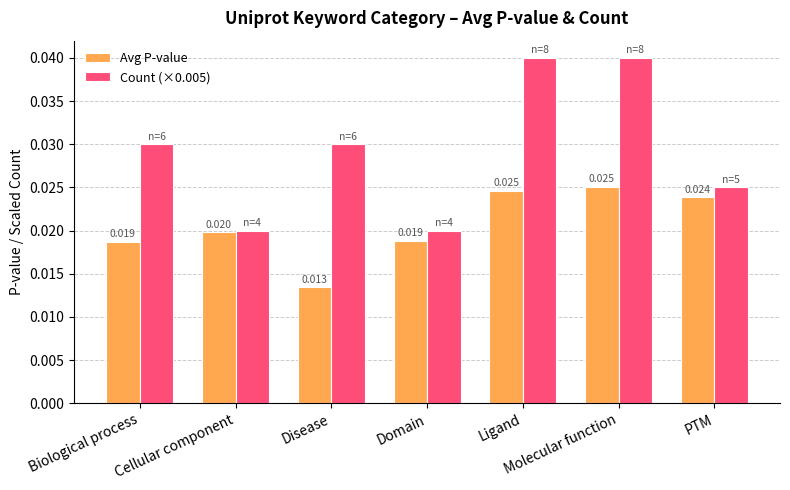

What is the total value across all series at Ligand?

0.1